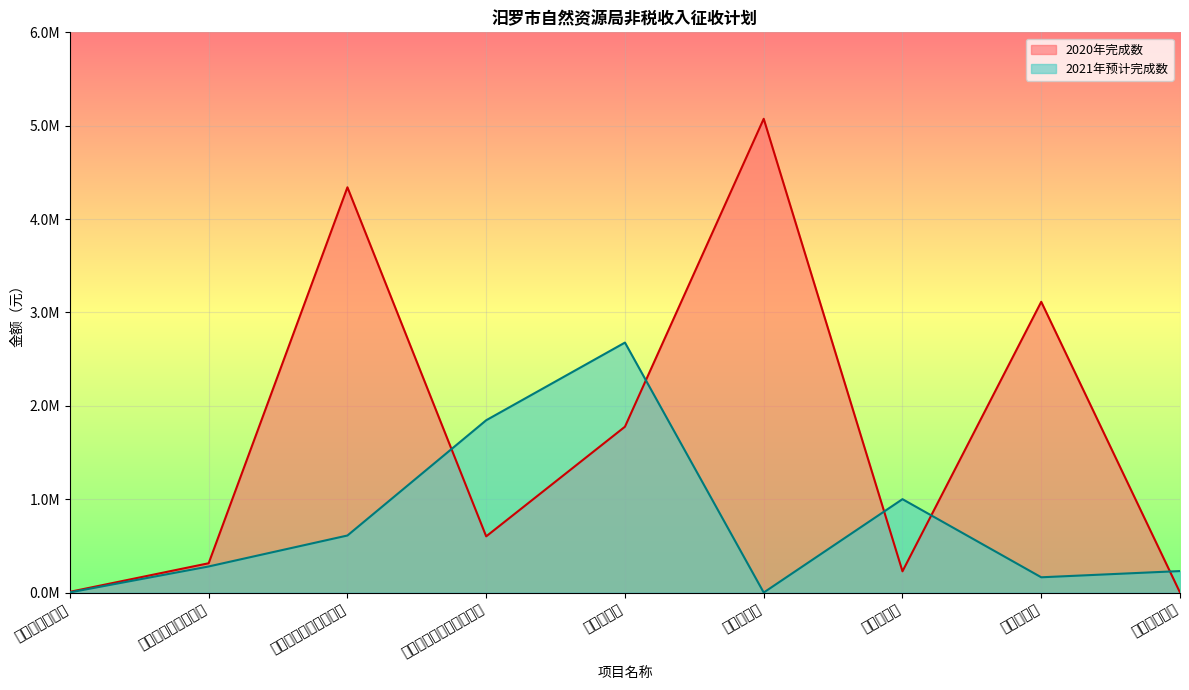

What is the average value of the 2020年完成数 series?

1717138